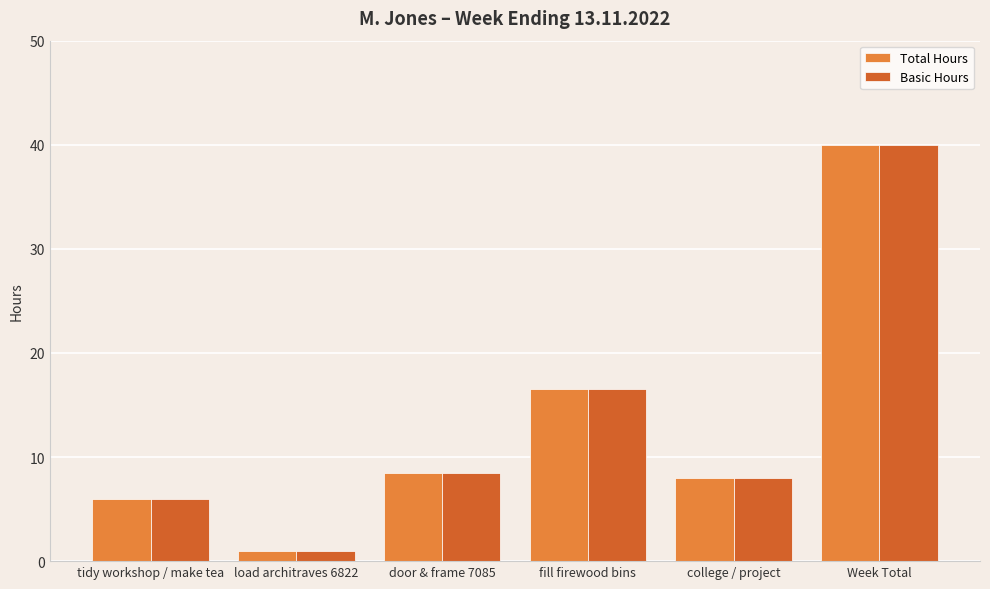

Does the chart contain stacked bars?

No